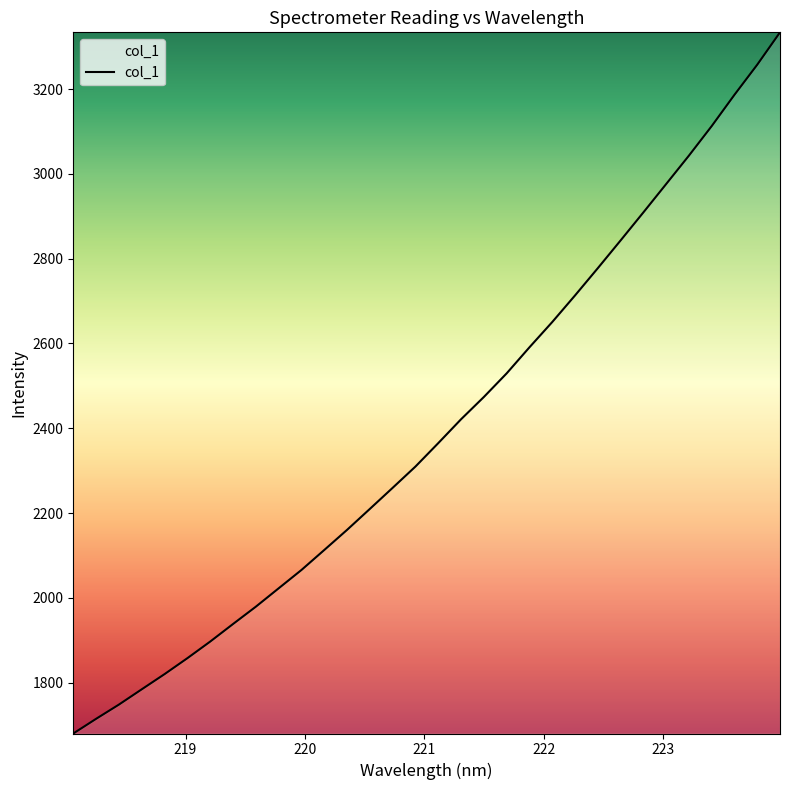

What is the smallest value displayed?

1679.8